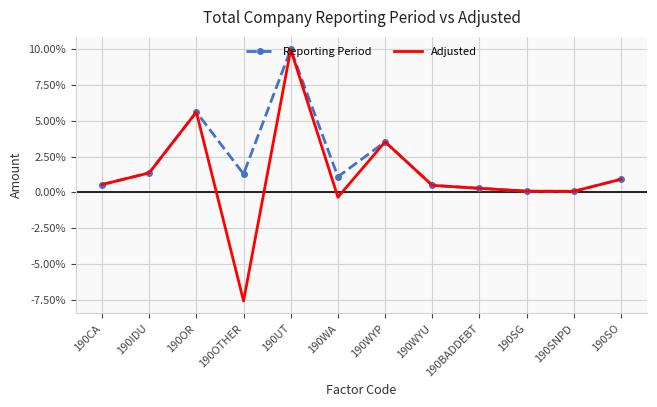

What position from the left is 190CA?

1